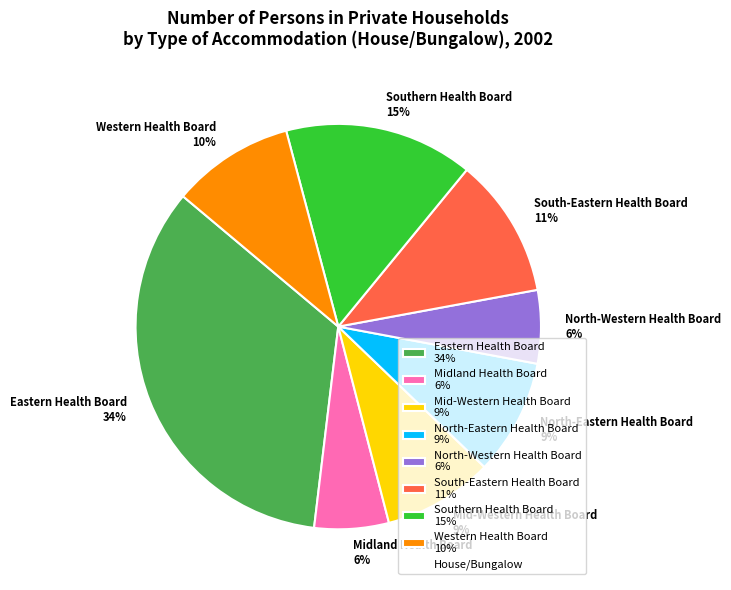

How many slices are in this pie chart?

8